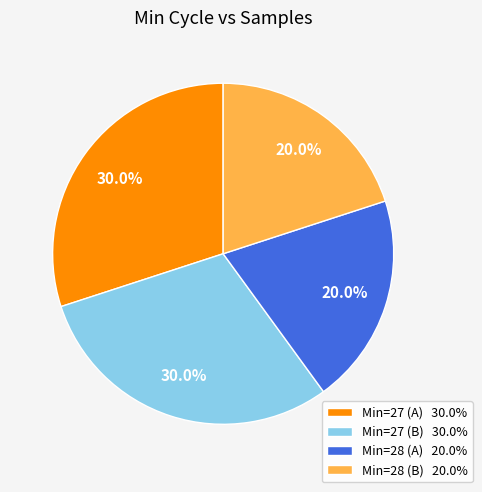

What portion of the pie excludes Min=27 (B) 30.0%?

70.0%